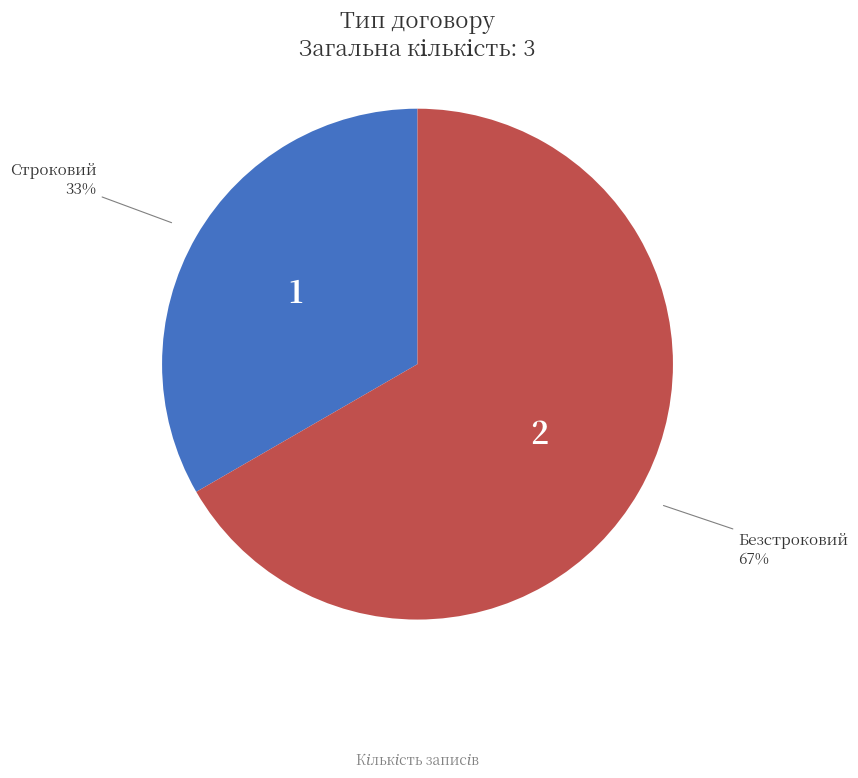

Is it true that Строковий is 27% of the pie?

False